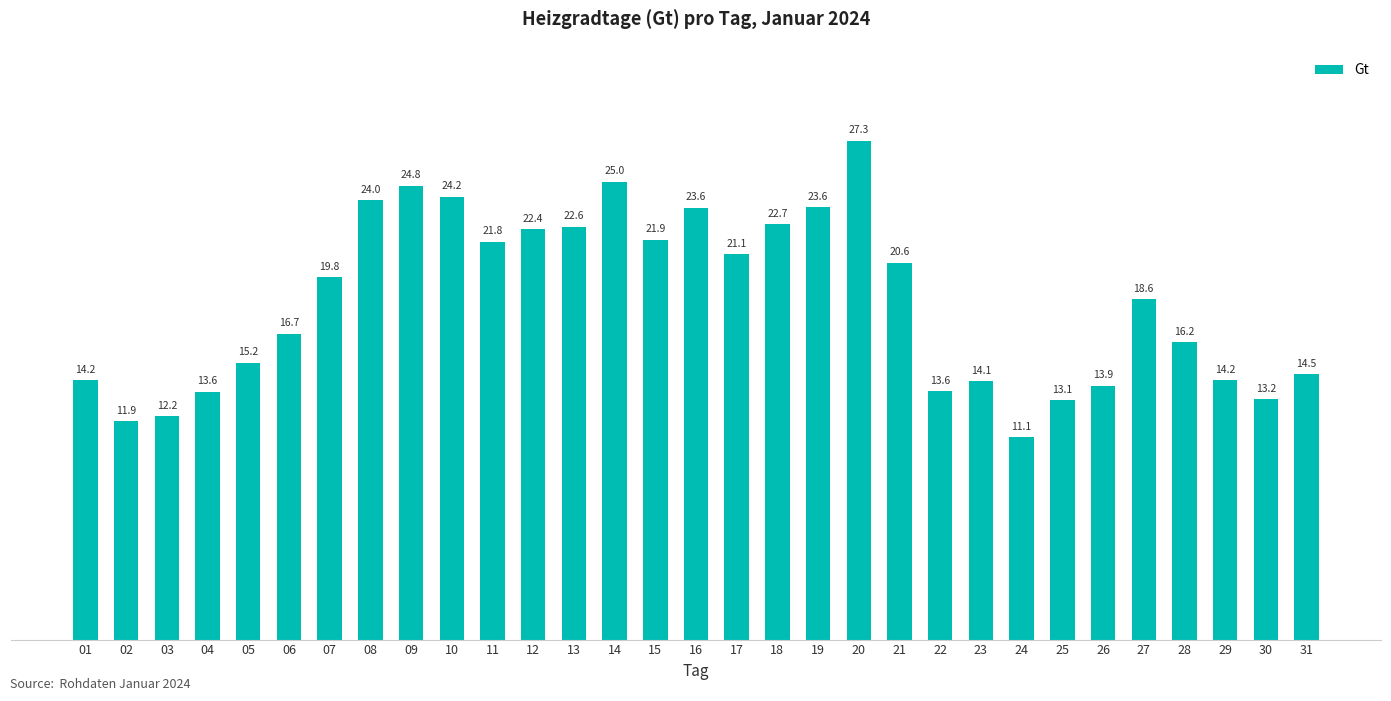

What is the value of the 5th bar from the left?

15.2